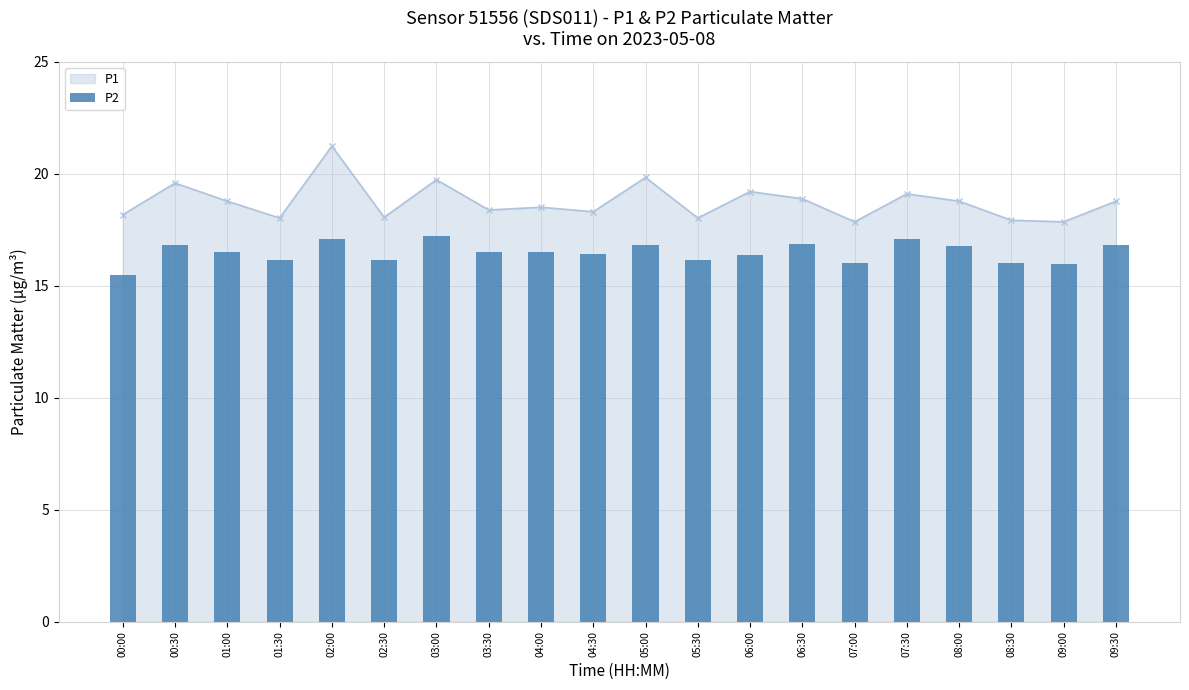

What is the difference between the values at 03:00 and 07:30?

0.2